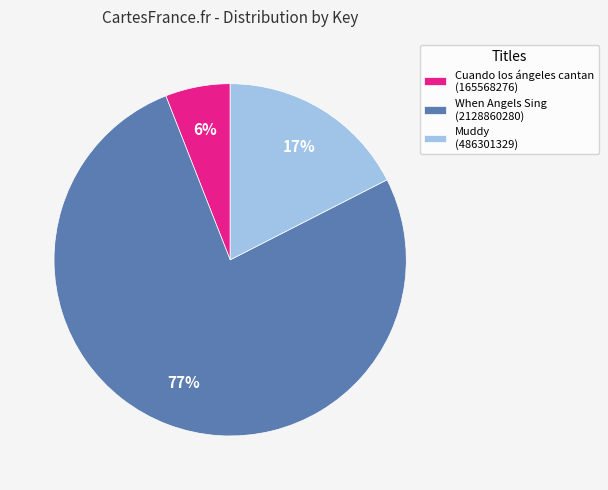

What is the smallest slice in the pie chart?

Cuando los ángeles cantan (165568276)